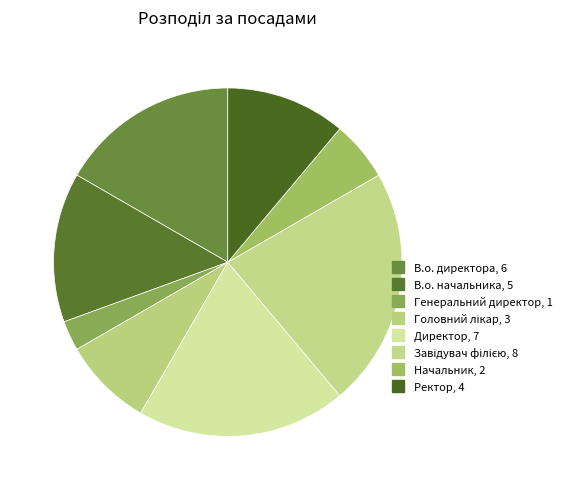

What is the smallest slice in the pie chart?

Генеральний директор